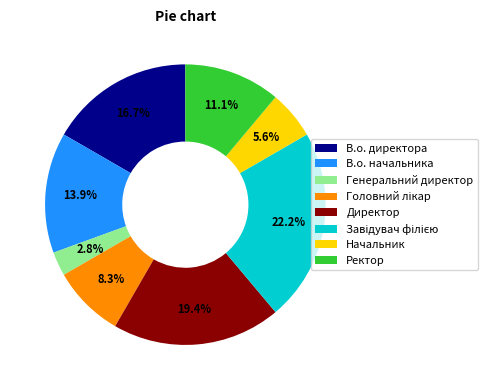

Approximately how many times larger is the value at Ректор compared to Начальник?

2.0